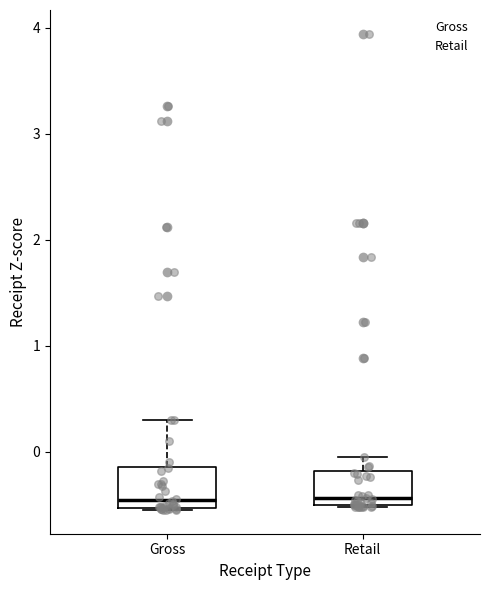

Reading left to right, read every box against the y-axis: the position of its median line, the range the box covers, and the ends of its whiskers. The values are not printed on the chart, so give them approximately, as read against the axis.

Gross: median -0.5 (just above the box's lower edge), box -0.5 to -0.1, whiskers -0.6 to 0.3
Retail: median -0.4, box -0.5 to -0.2, whiskers -0.5 to 0.0